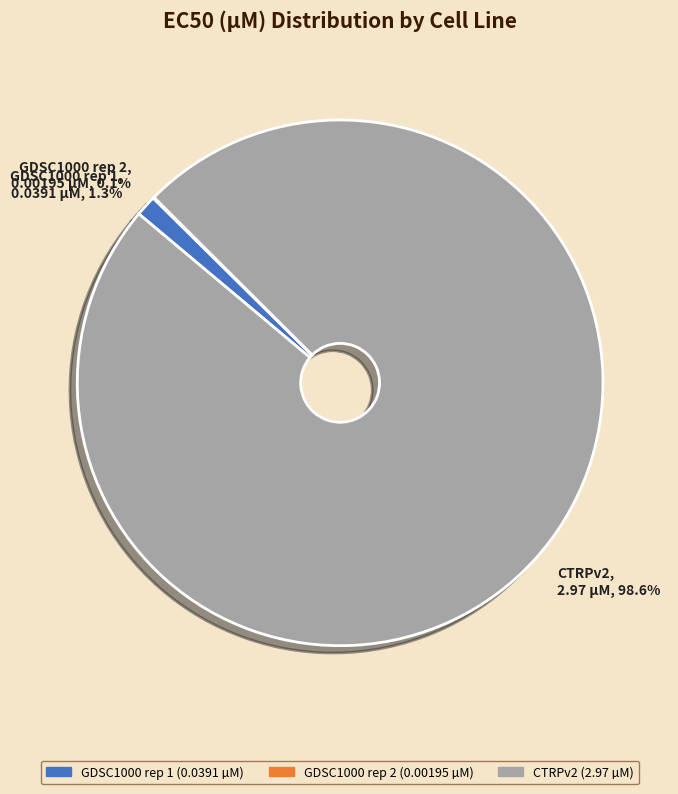

Which has a higher value, GDSC1000 rep 1 or CTRPv2?

CTRPv2